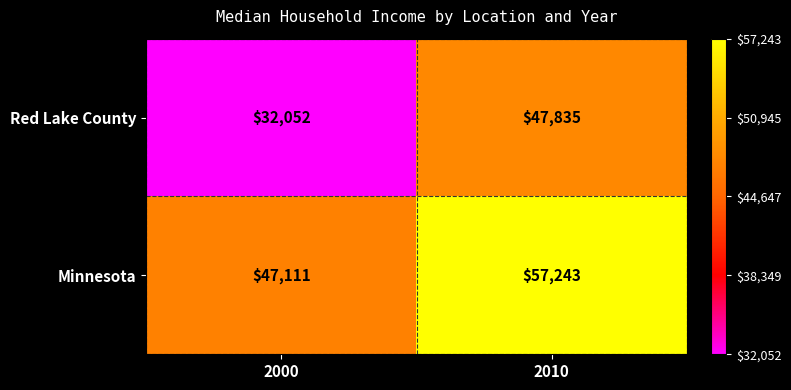

Rank the series by their average value, from lowest to highest.

Red Lake County, Minnesota